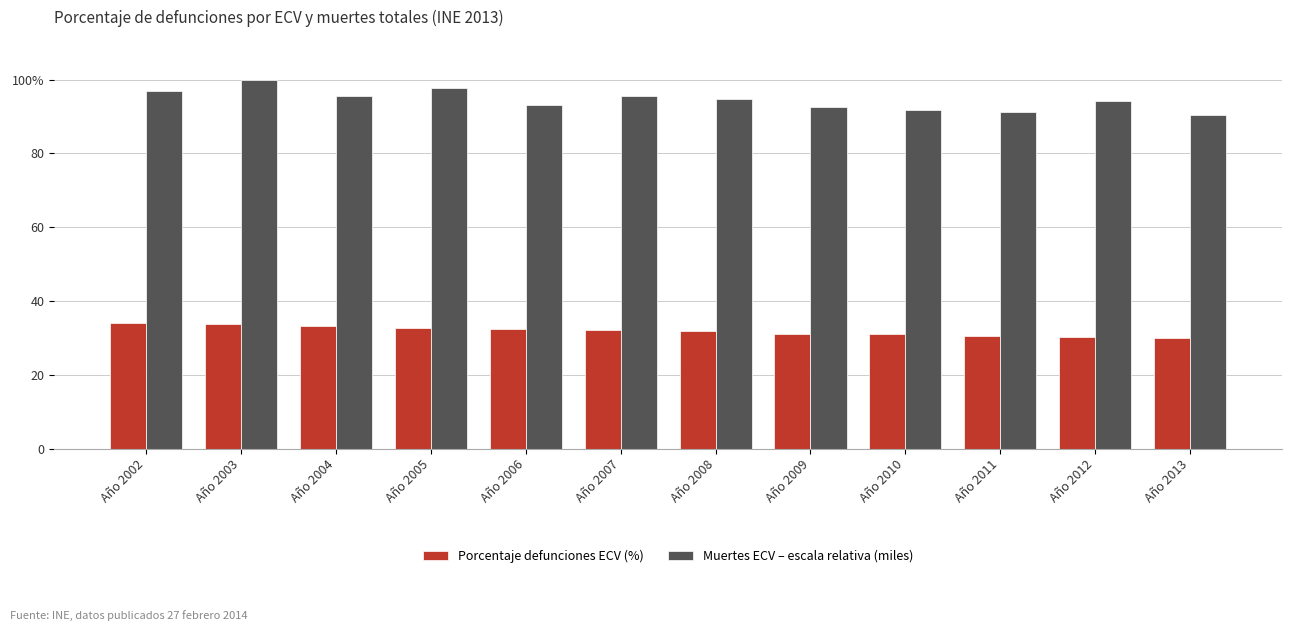

At which category is the sum across all series the highest?

Año 2003